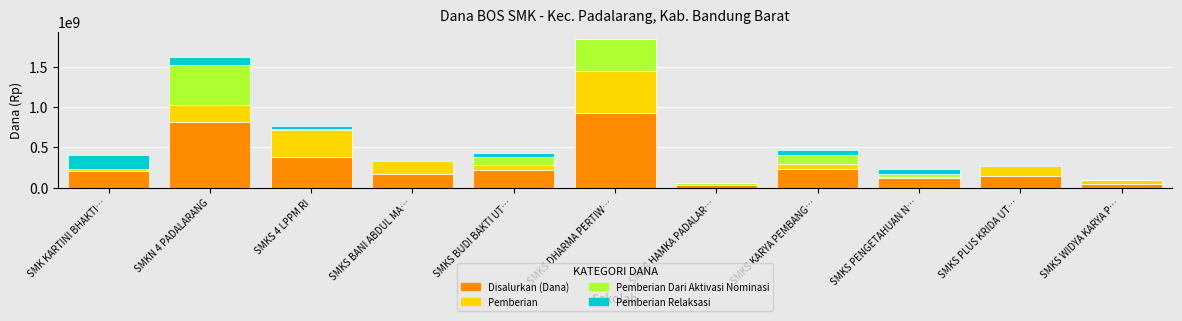

What is the highest value of the Disalurkan (Dana) series?

925200000